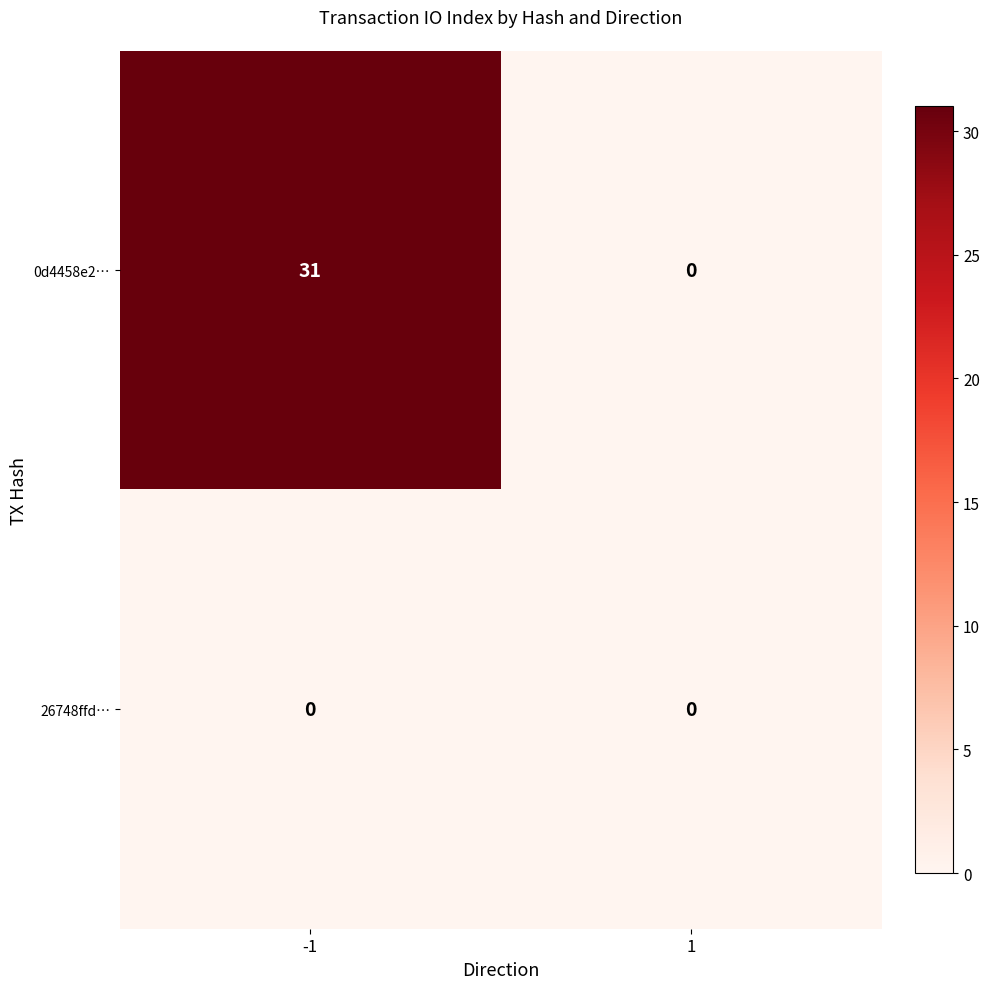

Reading left to right, list all the values displayed in this chart.

0d4458e2…: 31	0
26748ffd…: 0	0